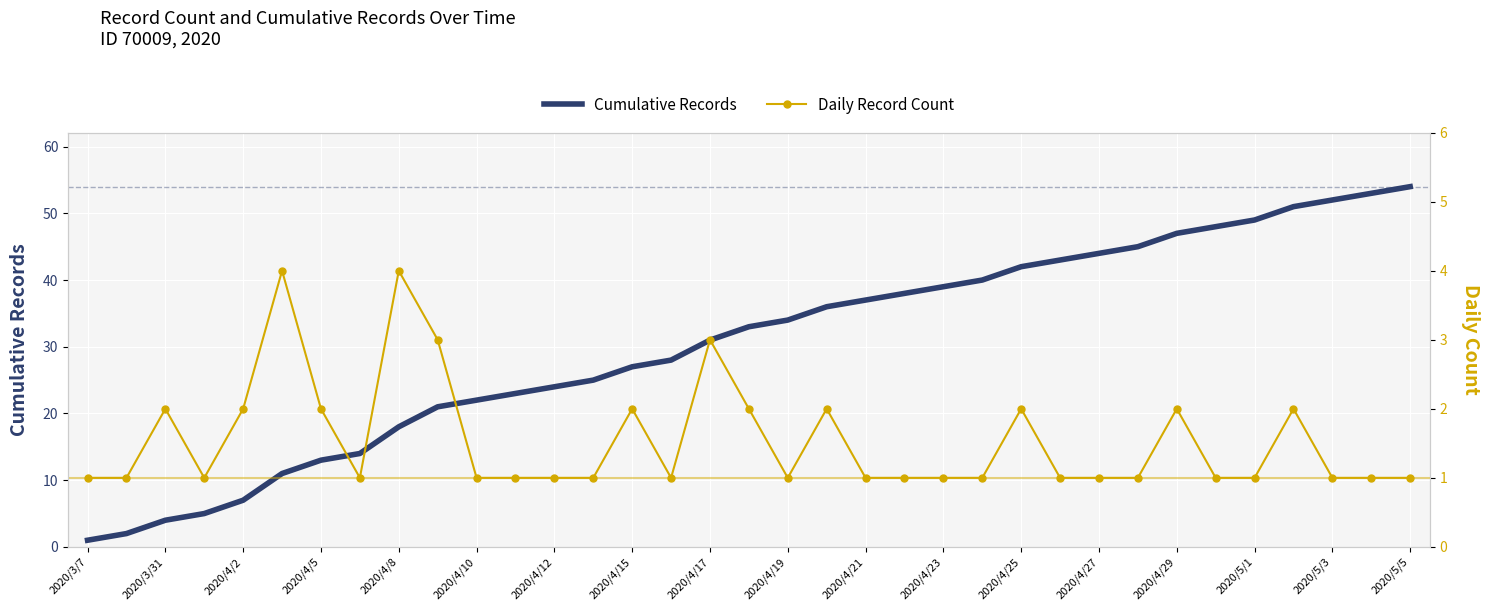

True or false: Cumulative Records and Daily Record Count intersect in this chart.

False